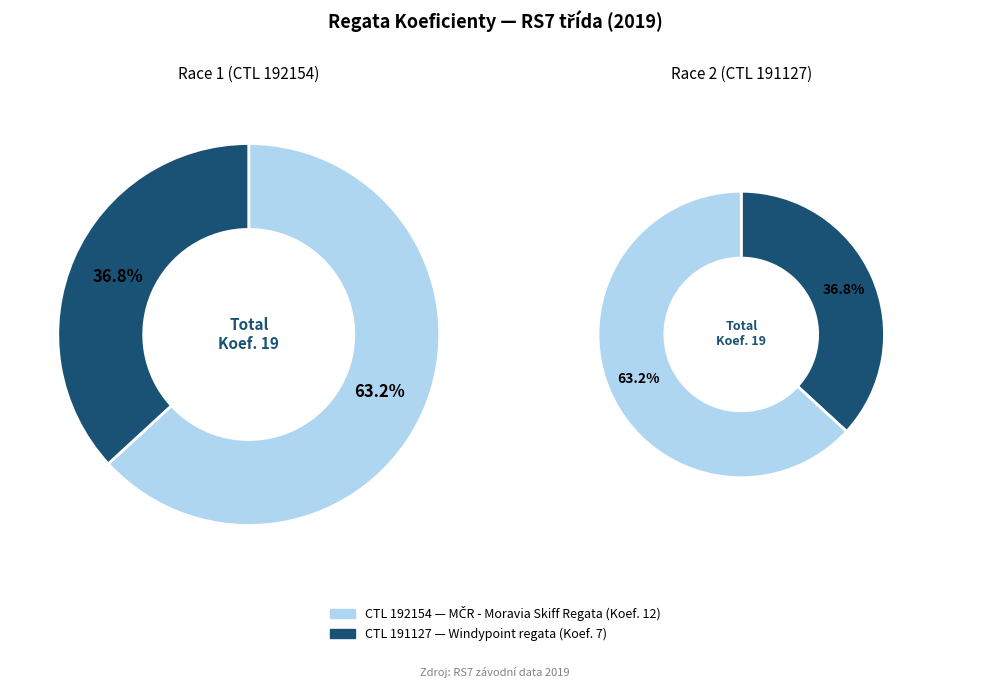

What portion of the pie excludes 191127?

63.2%